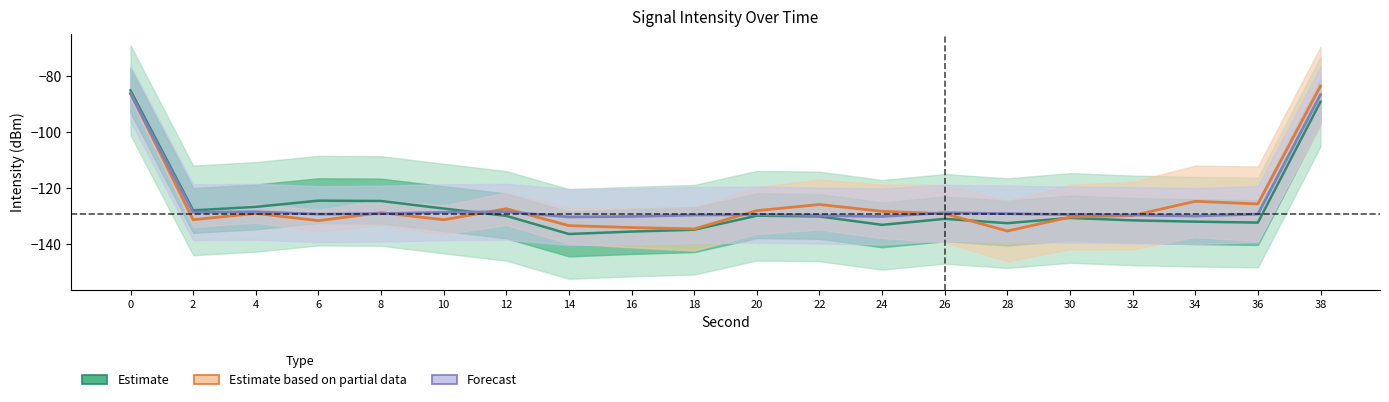

Which series has the largest range (max minus min)?

Estimate based on partial data